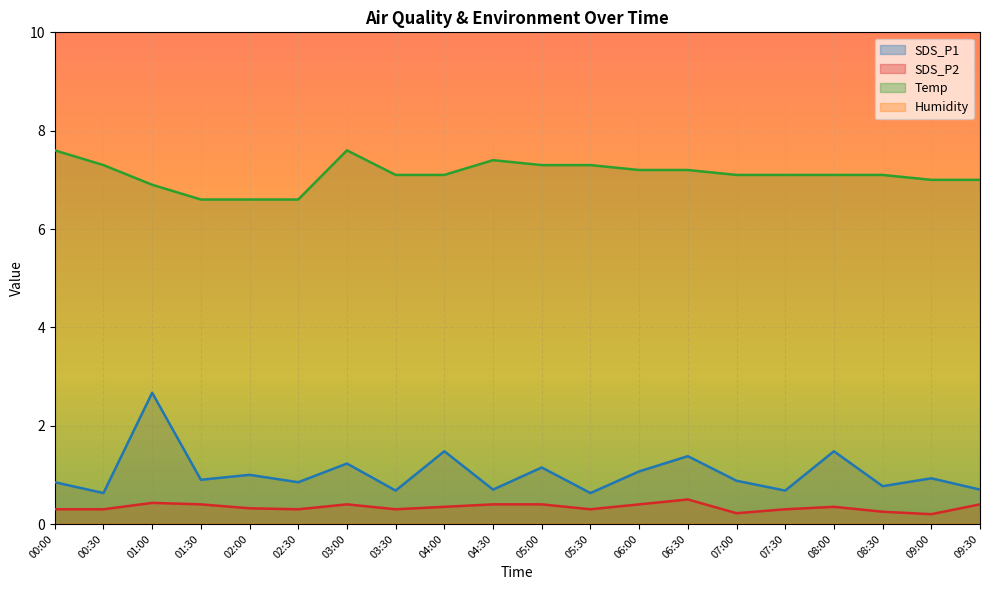

True or false: SDS_P1 has more than 0 interior local peaks.

True